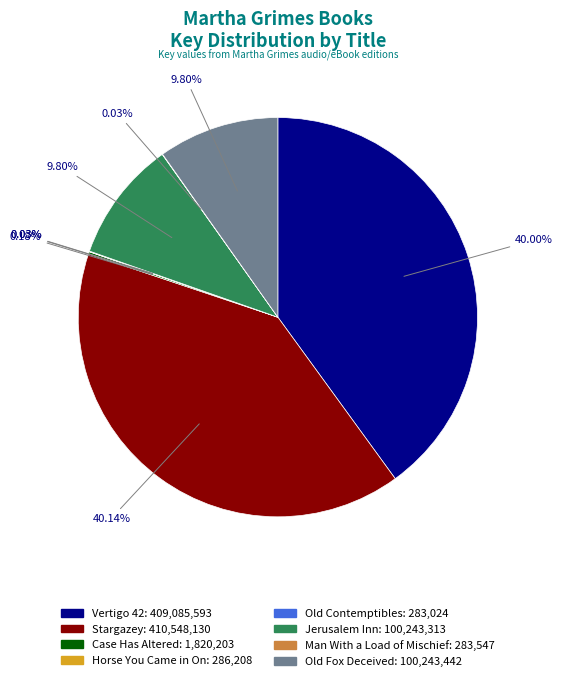

To the nearest percent, what is the difference between the largest and smallest slice percentages?

40%